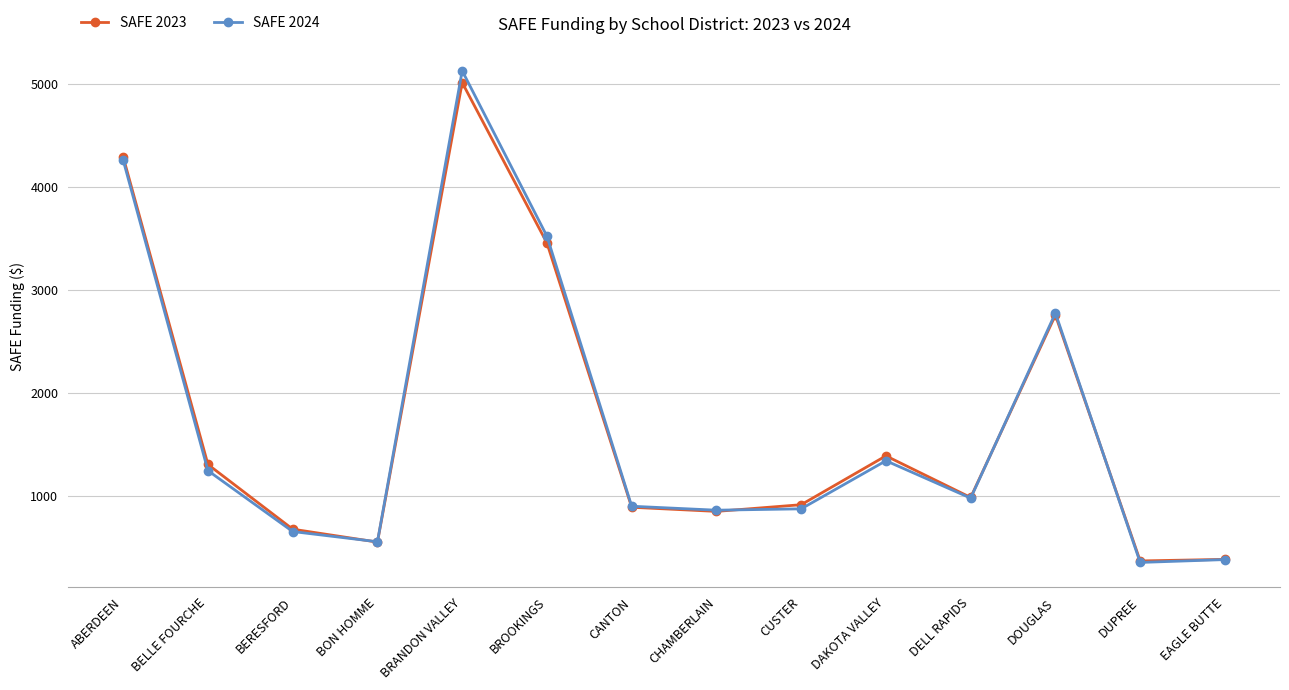

What is the minimum value shown in the chart?

350.3